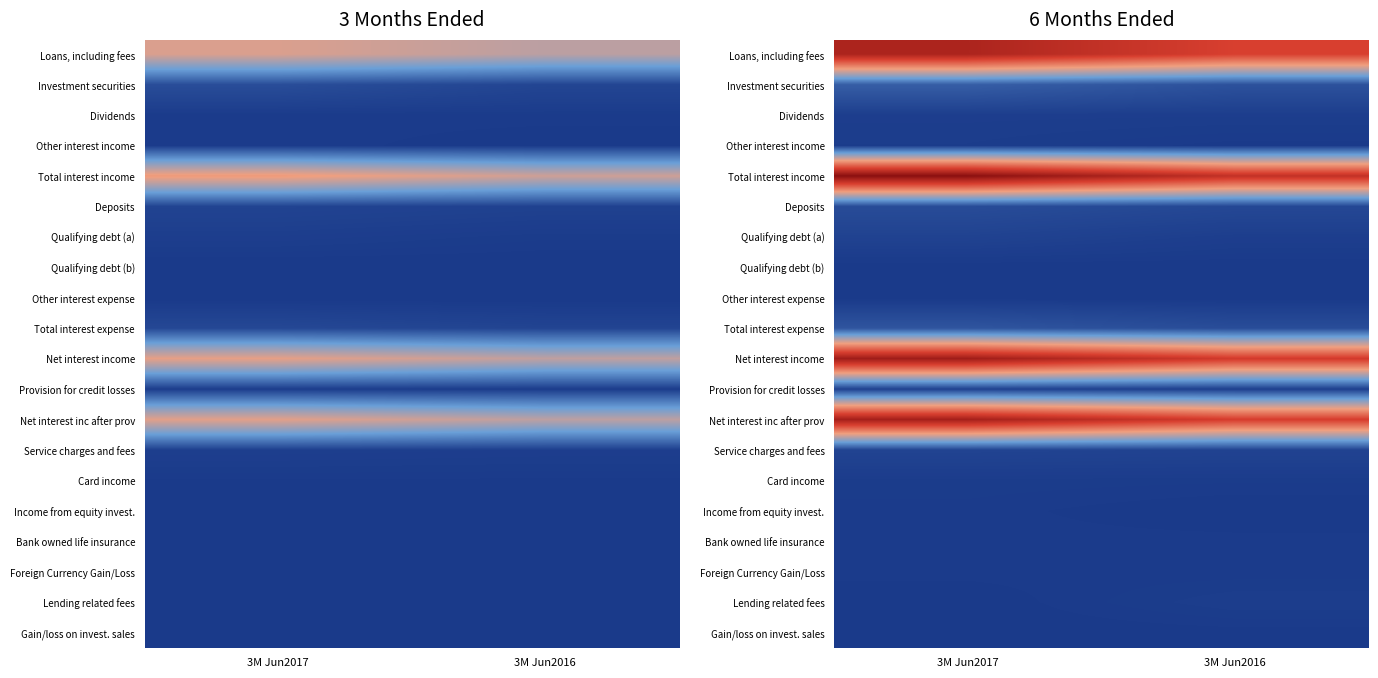

The Total interest income series shows 160769 at 3M Jun2016. True or false?

False